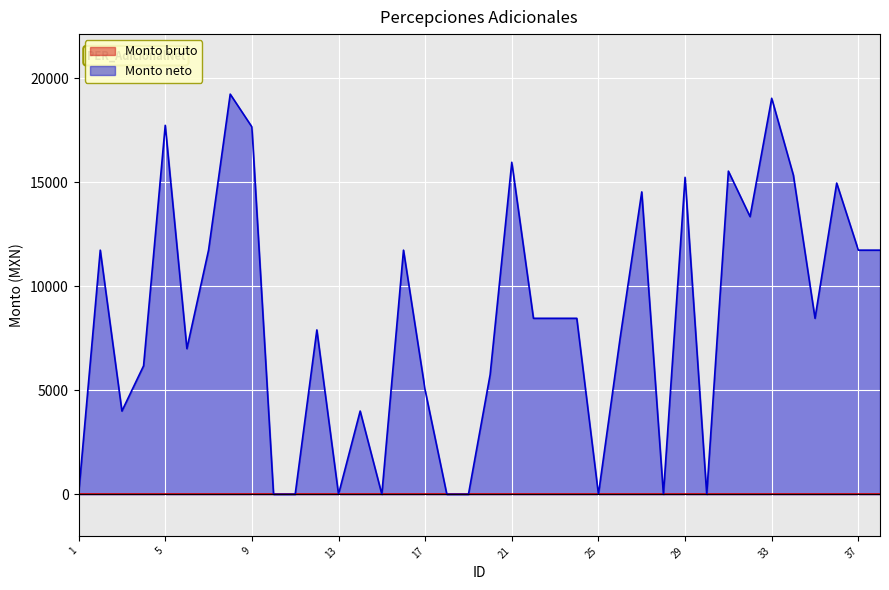

What is the average value?

8378.9